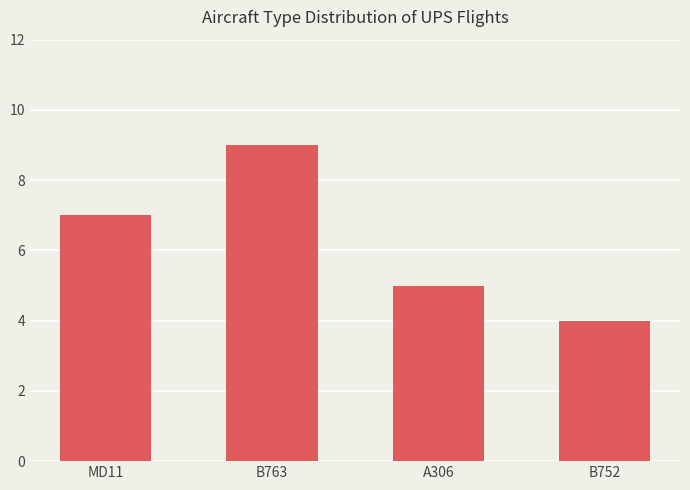

What value does the data have at MD11?

7